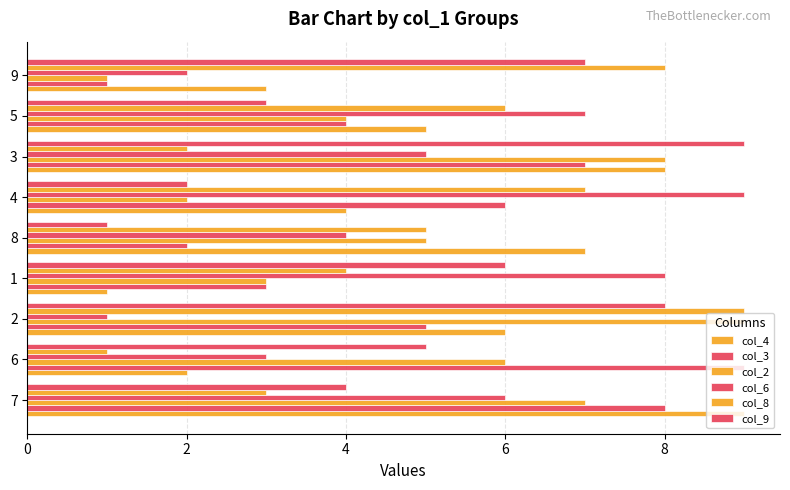

What is the label of the 5th bar from the left?

8